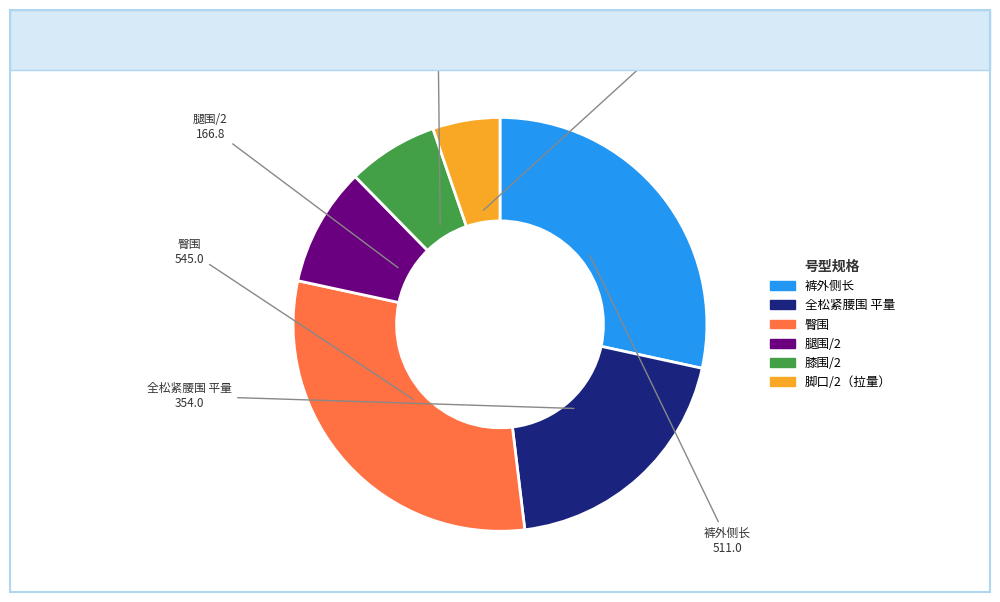

Is there a majority slice in this chart?

No